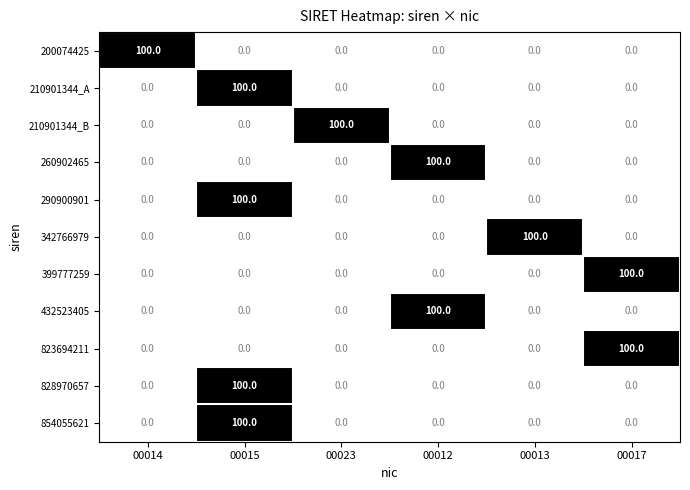

What is the total value across all series at 00012?

200